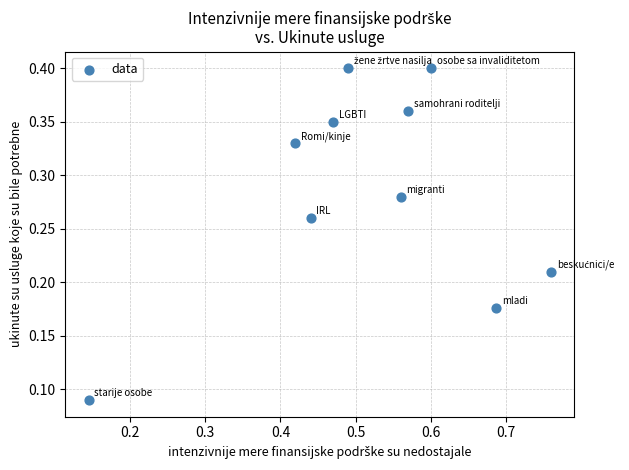

What is the range of X values (max minus min)?

0.6